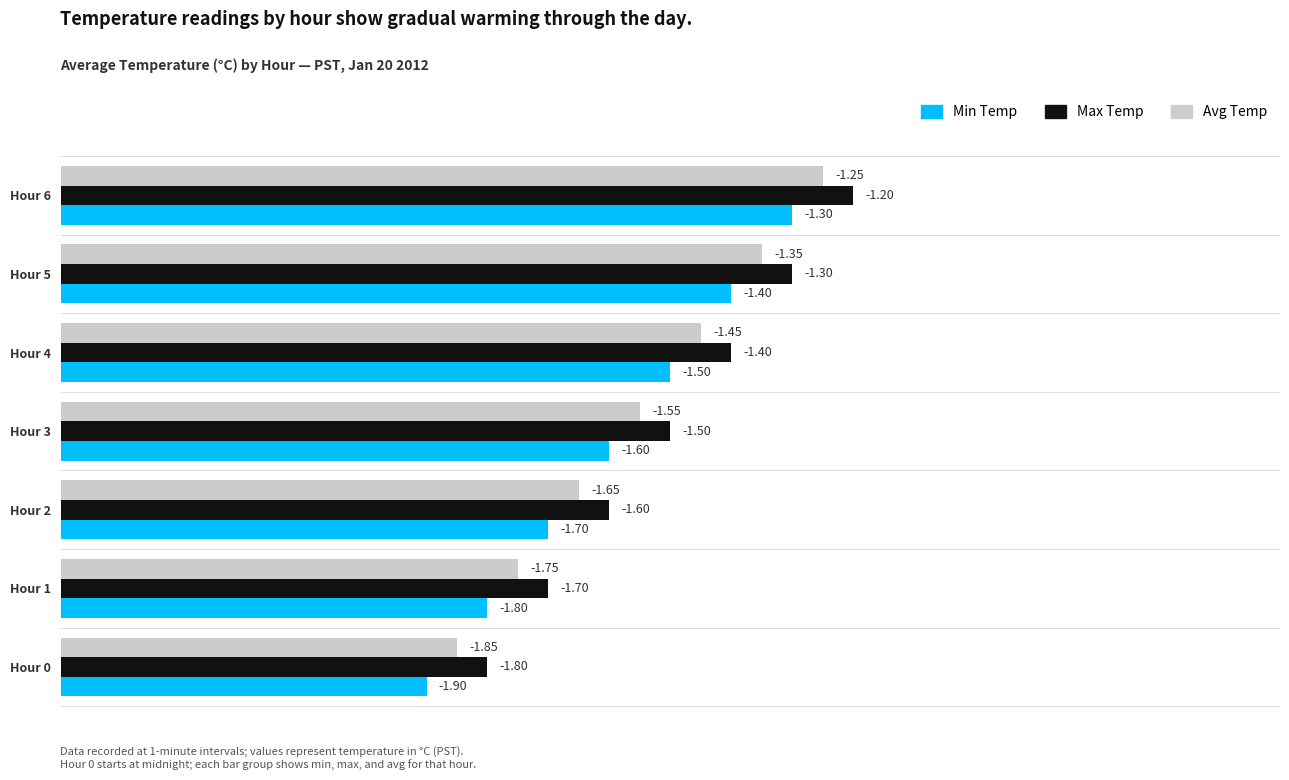

What are all the series names shown in the legend?

Min Temp, Max Temp, Avg Temp